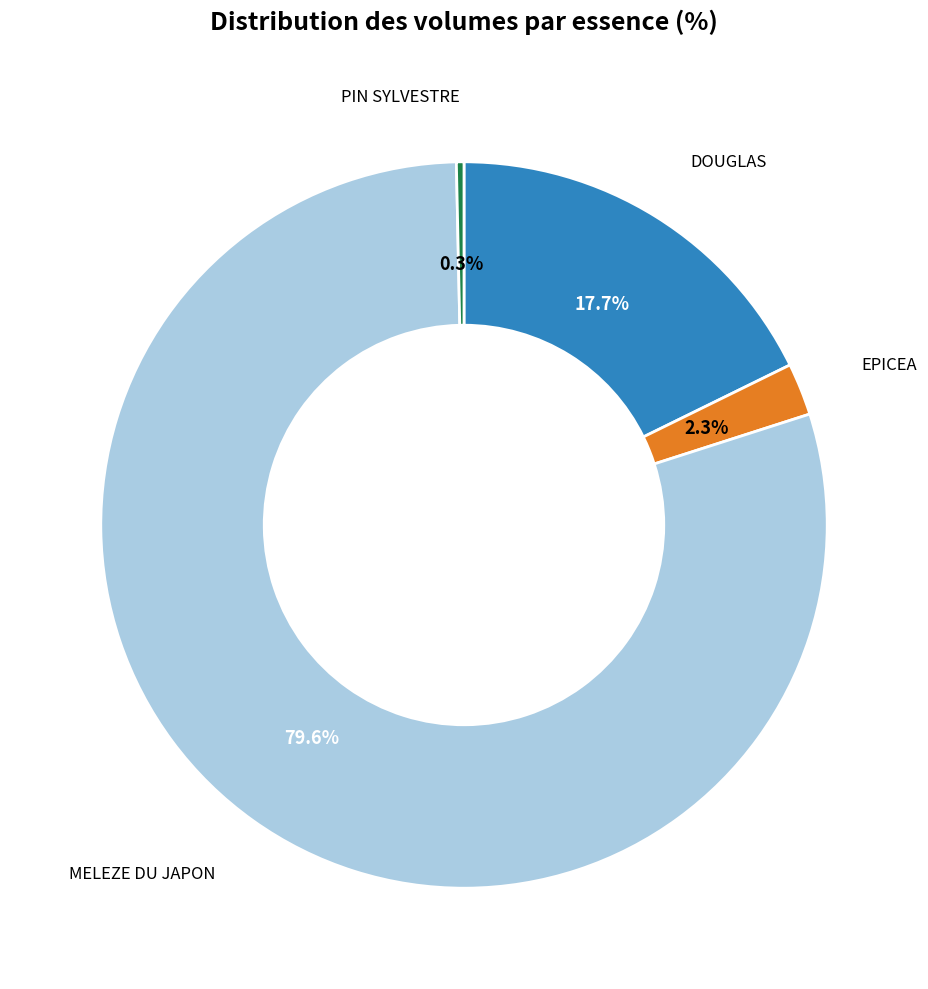

Which has a higher value, DOUGLAS or MELEZE DU JAPON?

MELEZE DU JAPON